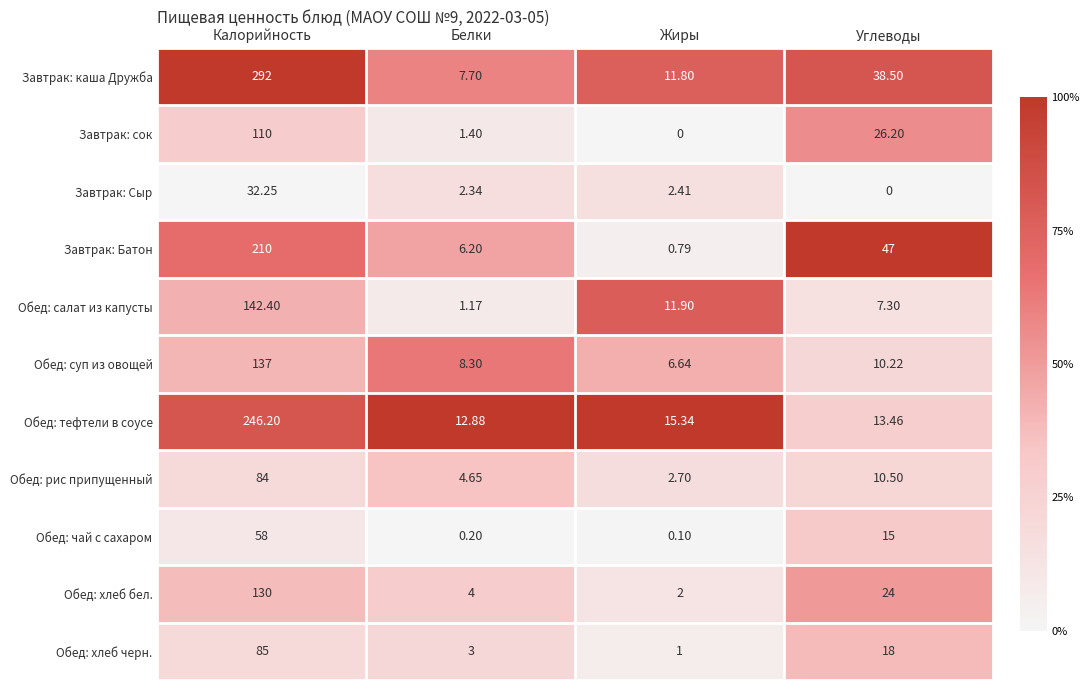

List the series in order of their peak value, highest first.

Завтрак: каша Дружба, Обед: тефтели в соусе, Завтрак: Батон, Обед: салат из капусты, Обед: суп из овощей, Обед: хлеб бел., Завтрак: сок, Обед: хлеб черн., Обед: рис припущенный, Обед: чай с сахаром, Завтрак: Сыр